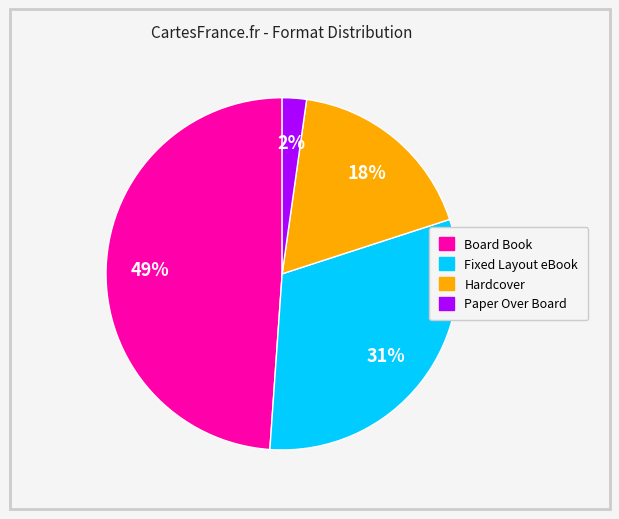

True or false: Fixed Layout eBook accounts for 31% of the total.

True